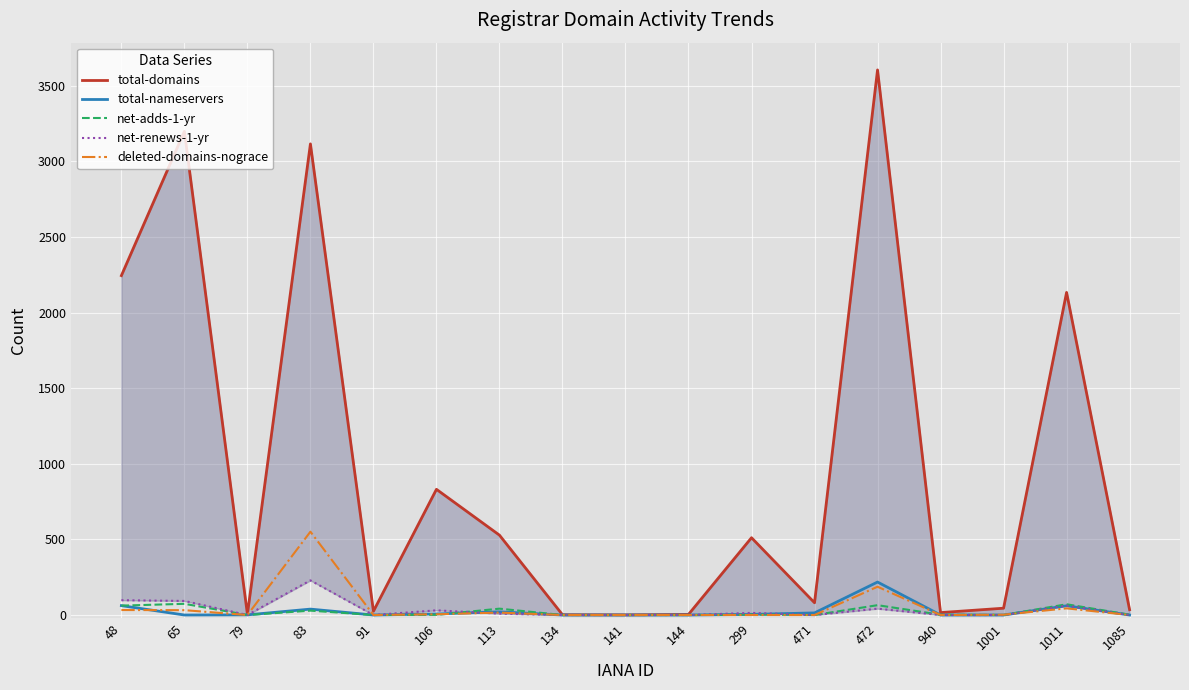

Is it true that net-adds-1-yr equals 19 at 113?

False